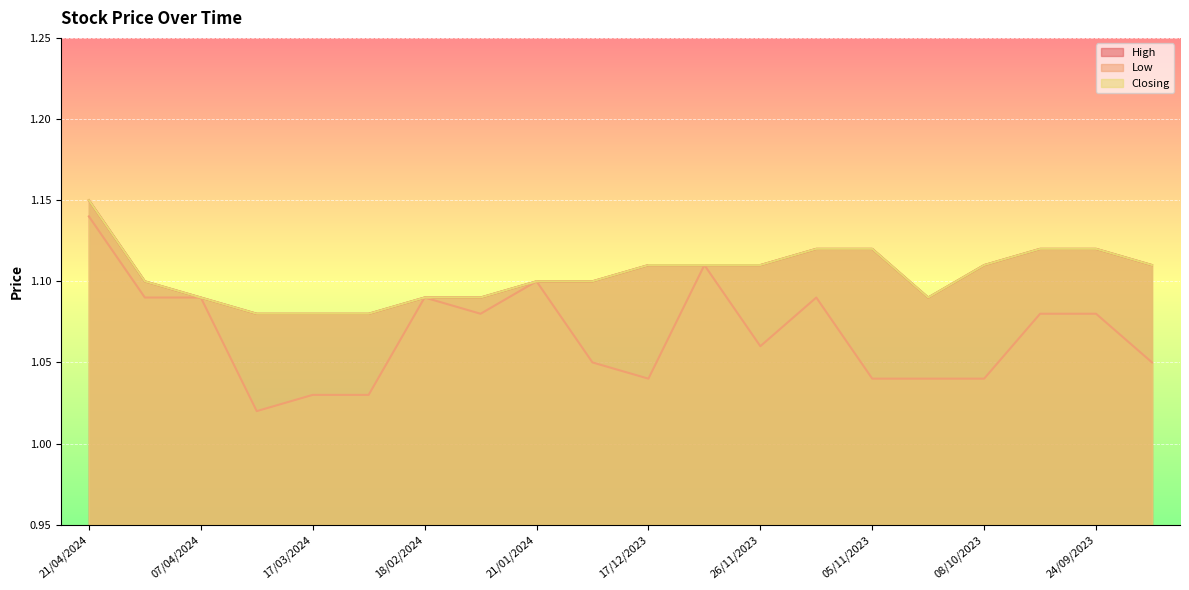

What is the value of the Low point at the 6th from the left?

1.0